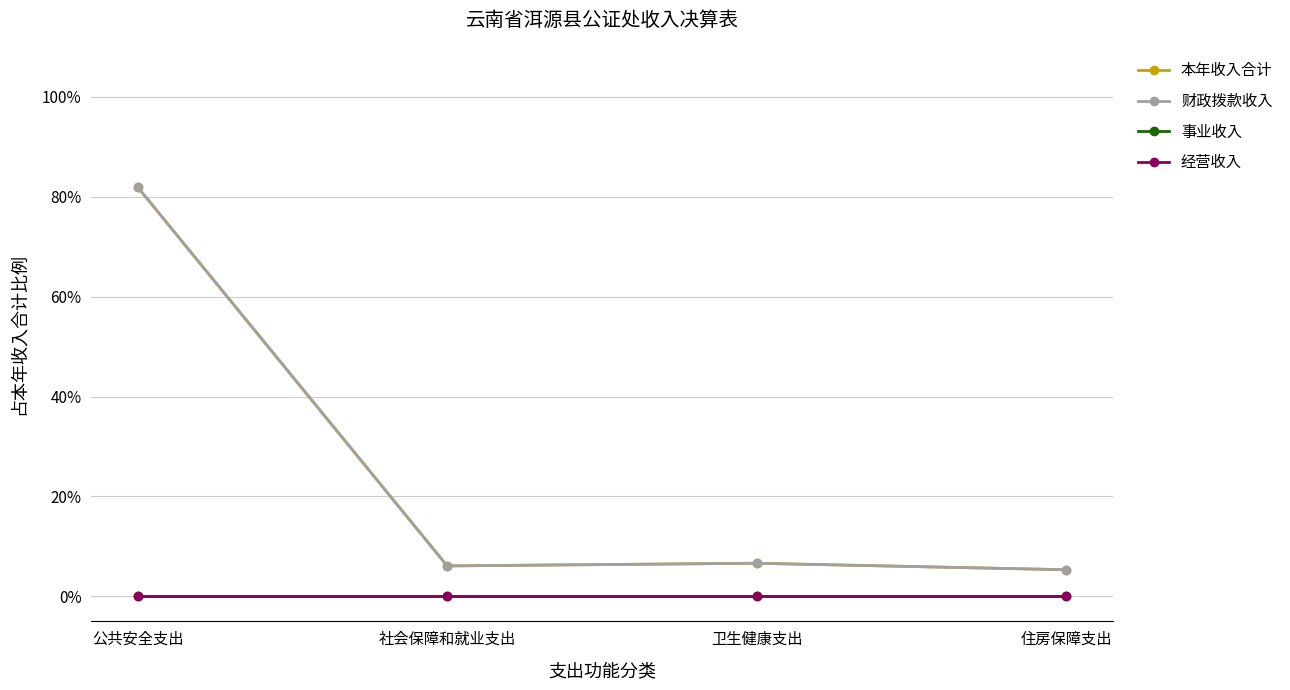

Is this an area chart (filled region under the line)?

No